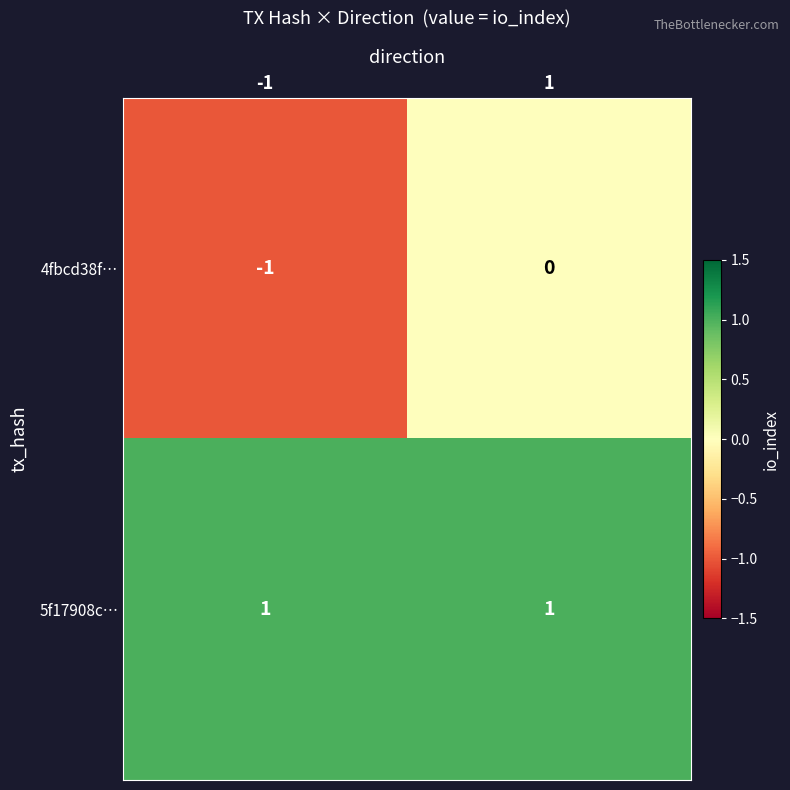

List the series in order of their overall mean, highest first.

5f17908c…, 4fbcd38f…